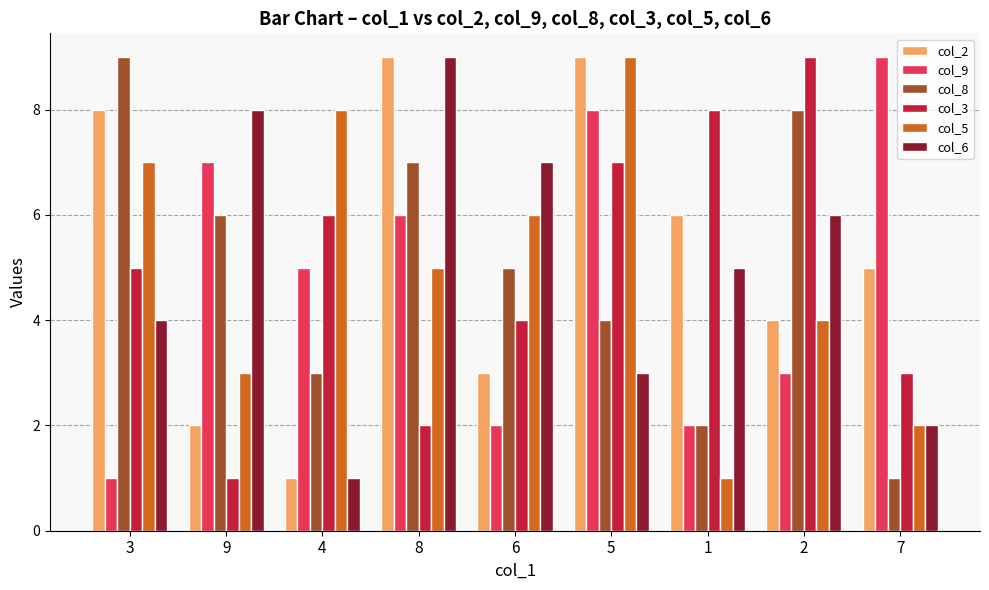

Is it true that col_3 equals 2 at 6?

False